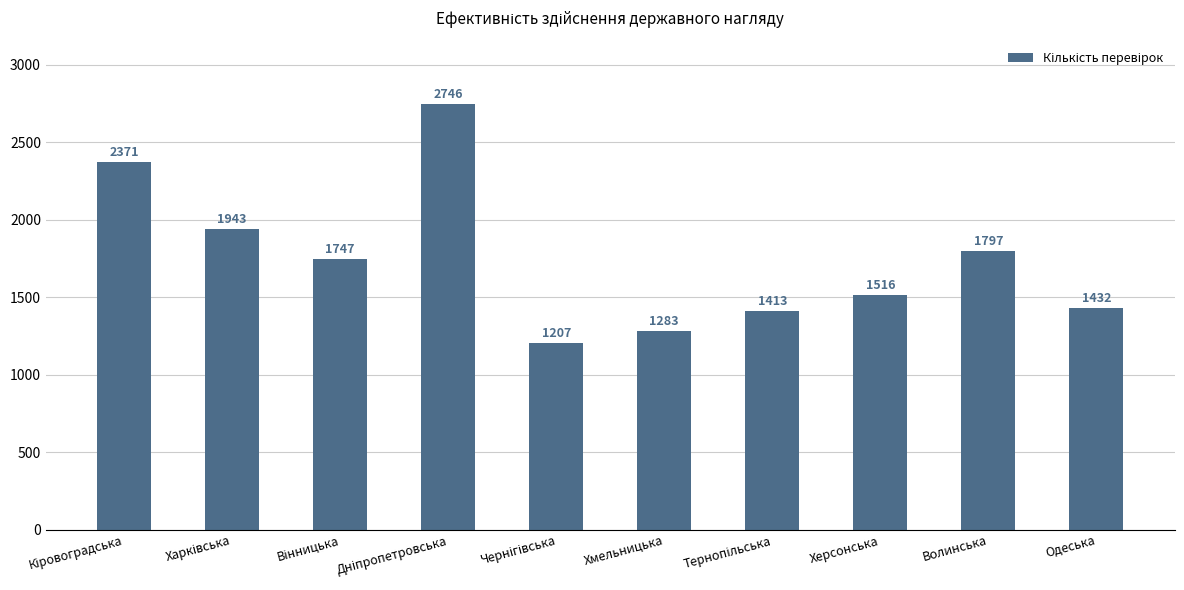

What is the approximate value at Волинська?

1797